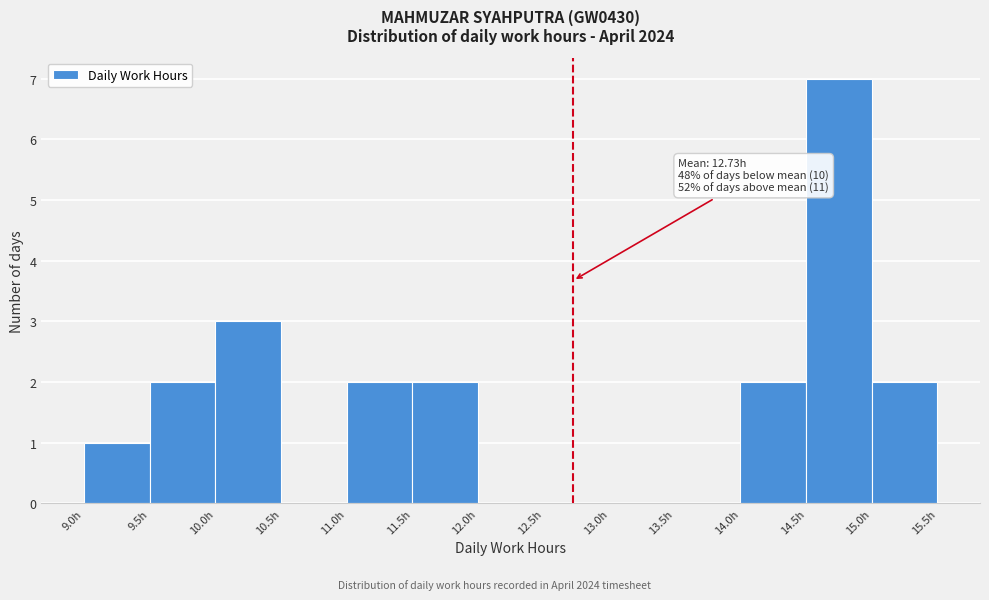

Which range on the x-axis has the tallest bar?

14.5 to 15.0